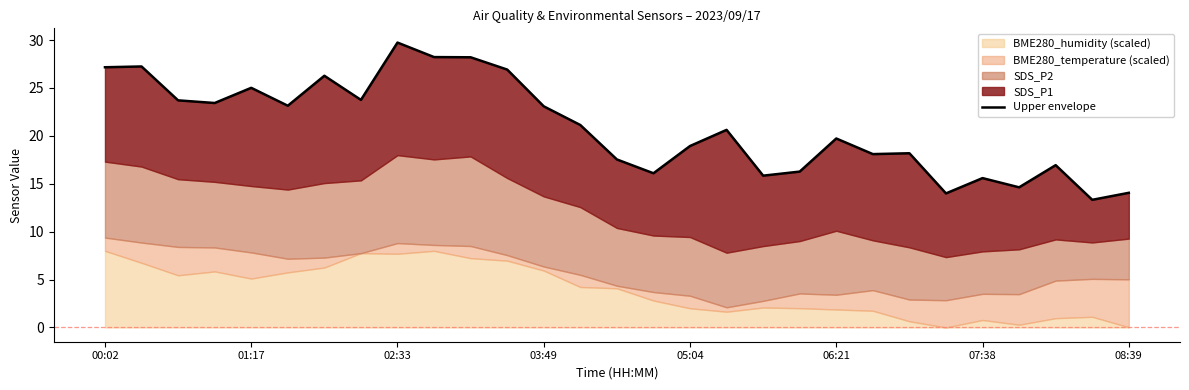

How many lines are shown in the chart?

1